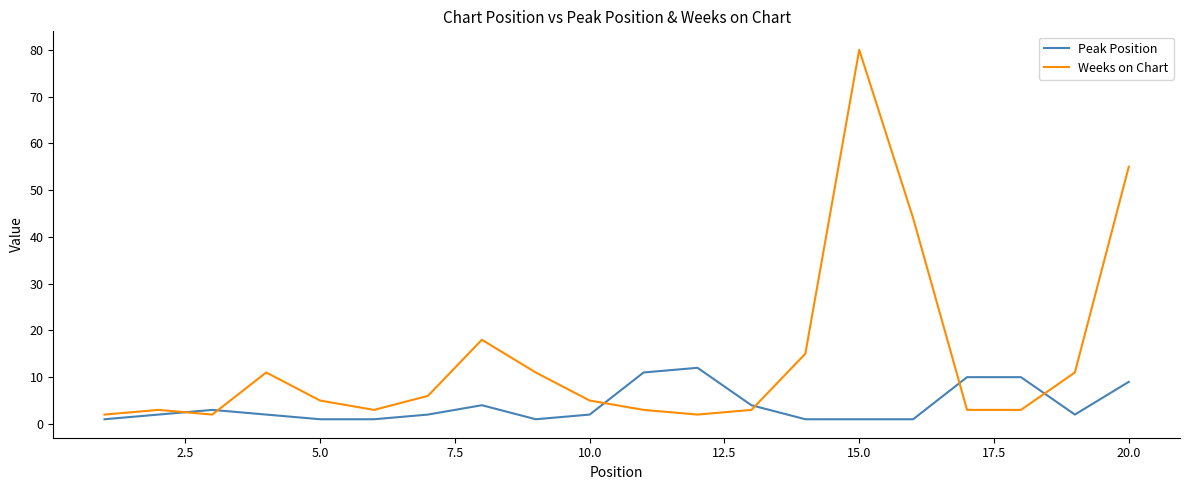

Which series has the largest total across all categories?

Weeks on Chart